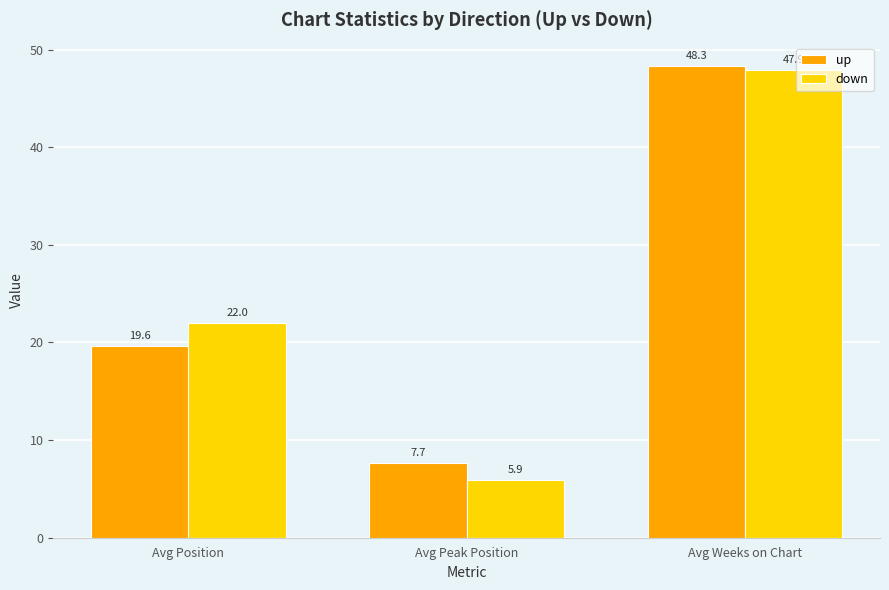

At which label does up reach its minimum?

Avg Peak Position